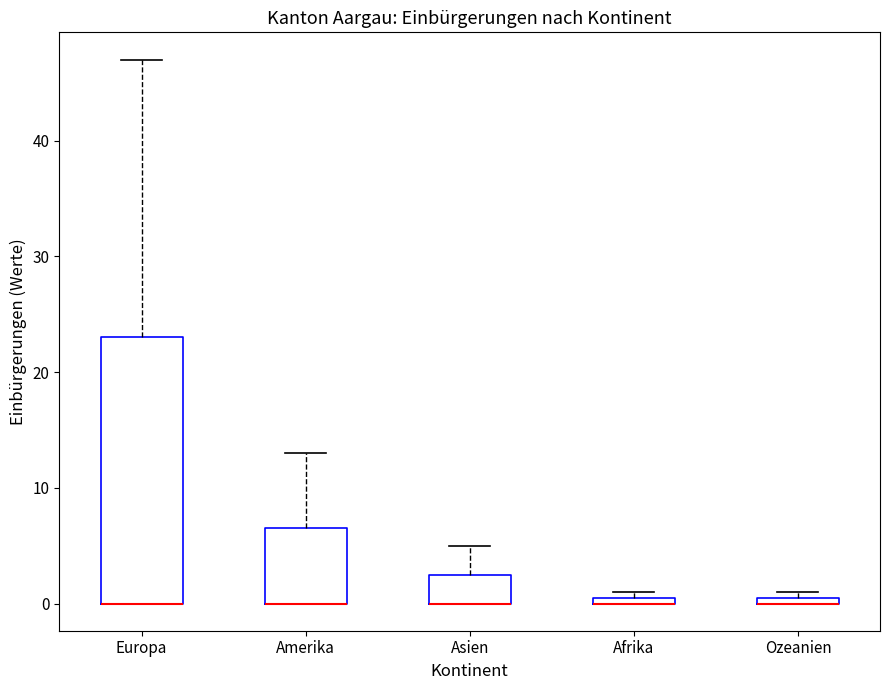

Comparing the boxes themselves (not the whiskers), which one is the tallest?

Europa